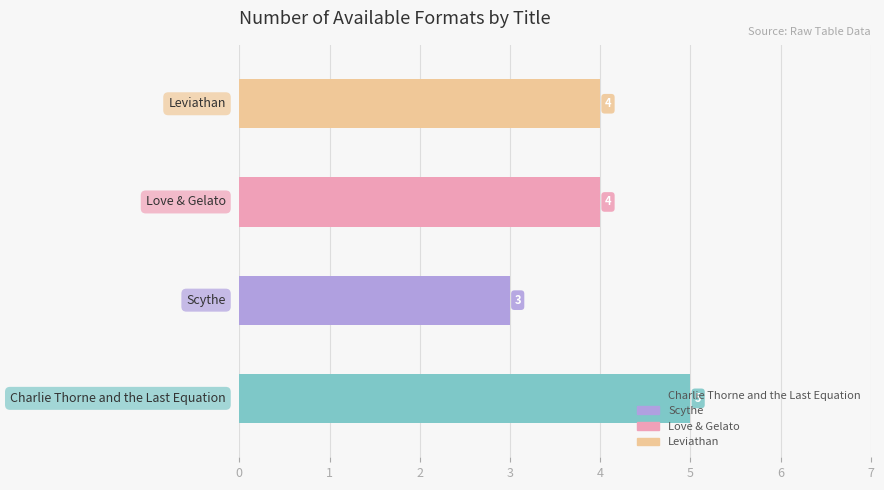

Count the values in the range 4 to 5.

3